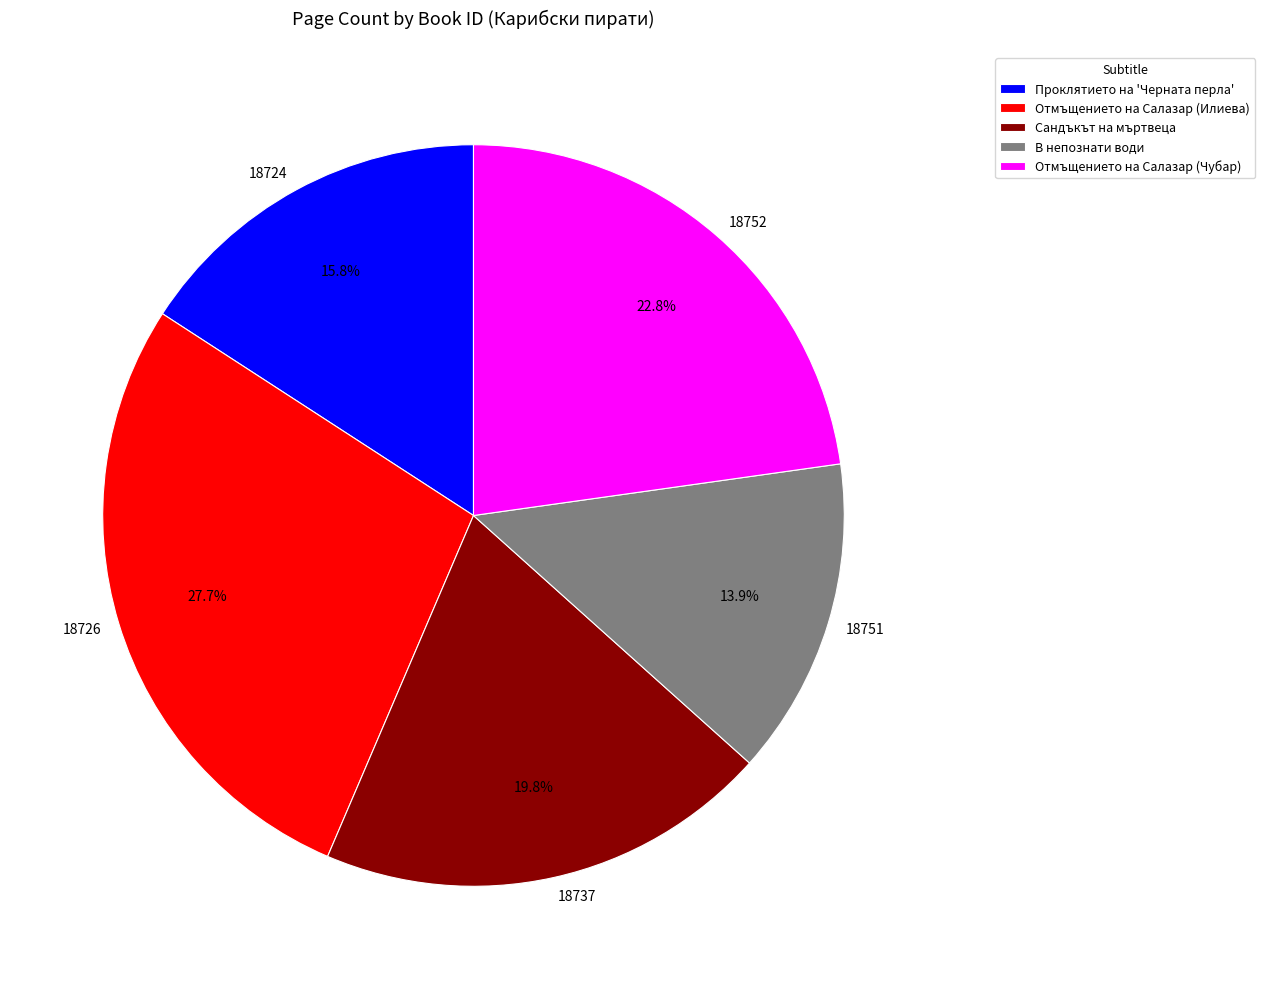

The 18751 slice represents 2% of the pie. True or false?

False